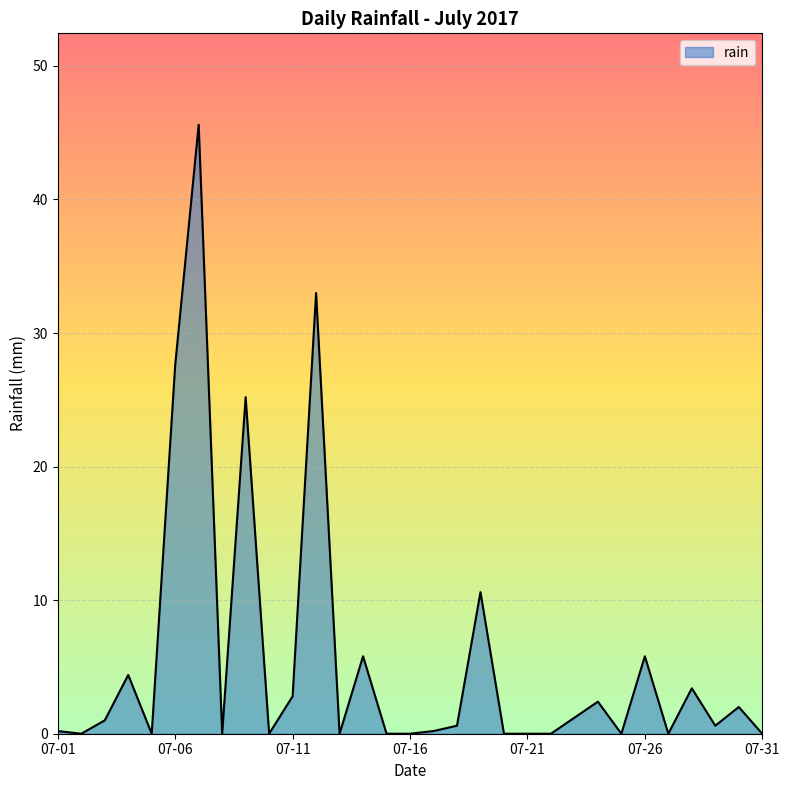

What is the maximum value shown in the chart?

45.6